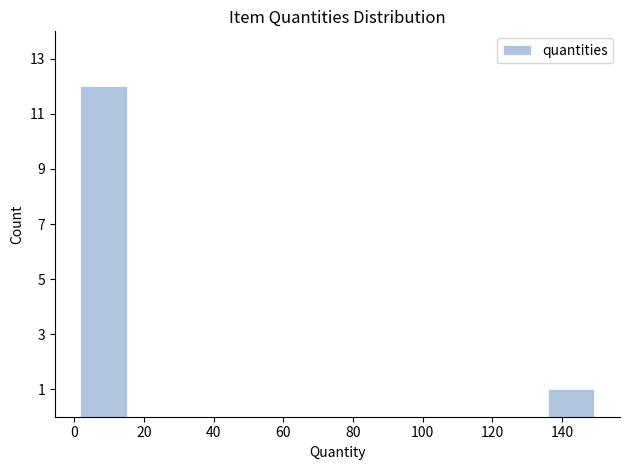

Reading left to right, transcribe this chart: for each bar, give the range it covers on the x-axis and its height. Neither the bar edges nor the heights are printed on the chart, so give them approximately, as read against the axes.

2 to 16: 12
16 to 30: 0
30 to 46: 0
46 to 60: 0
60 to 76: 0
76 to 90: 0
90 to 106: 0
106 to 120: 0
120 to 136: 0
136 to 150: 1